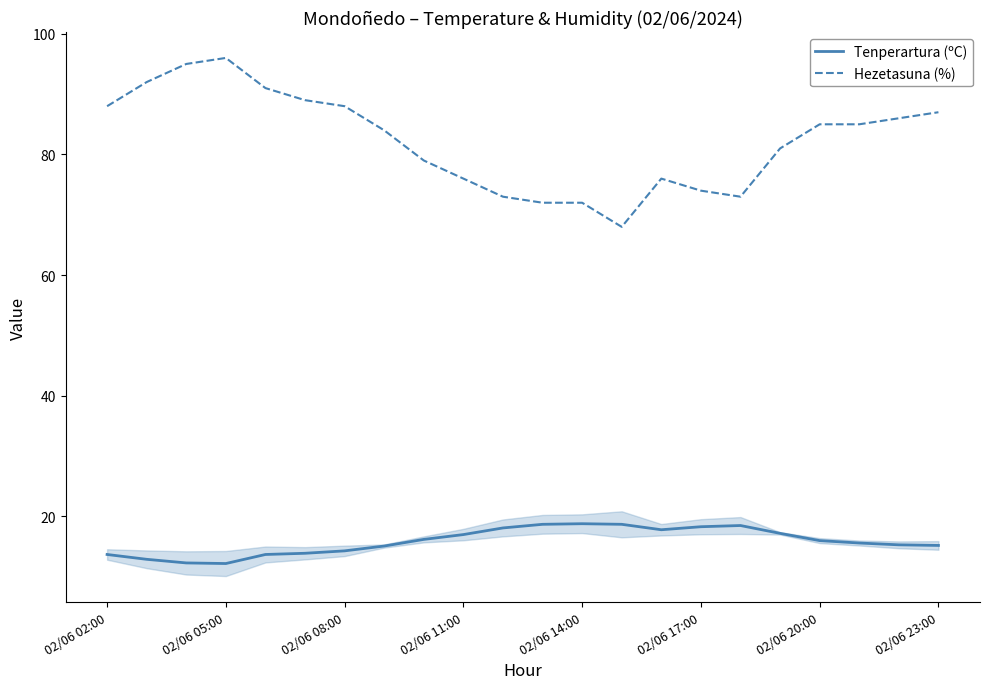

What is the maximum value for Tenperartura (ºC)?

18.8